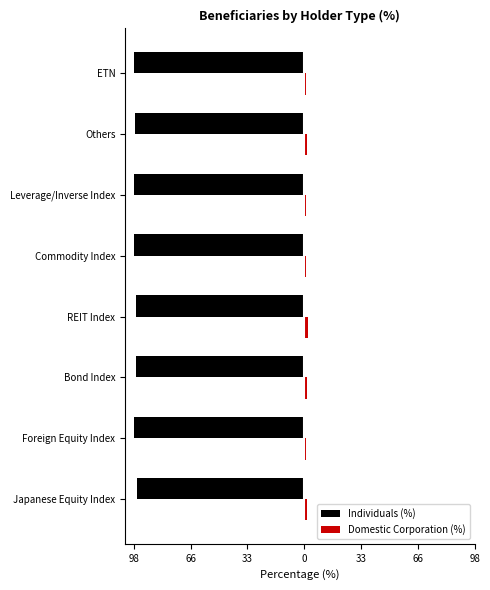

Are the bars grouped side by side (vs. stacked)?

Yes